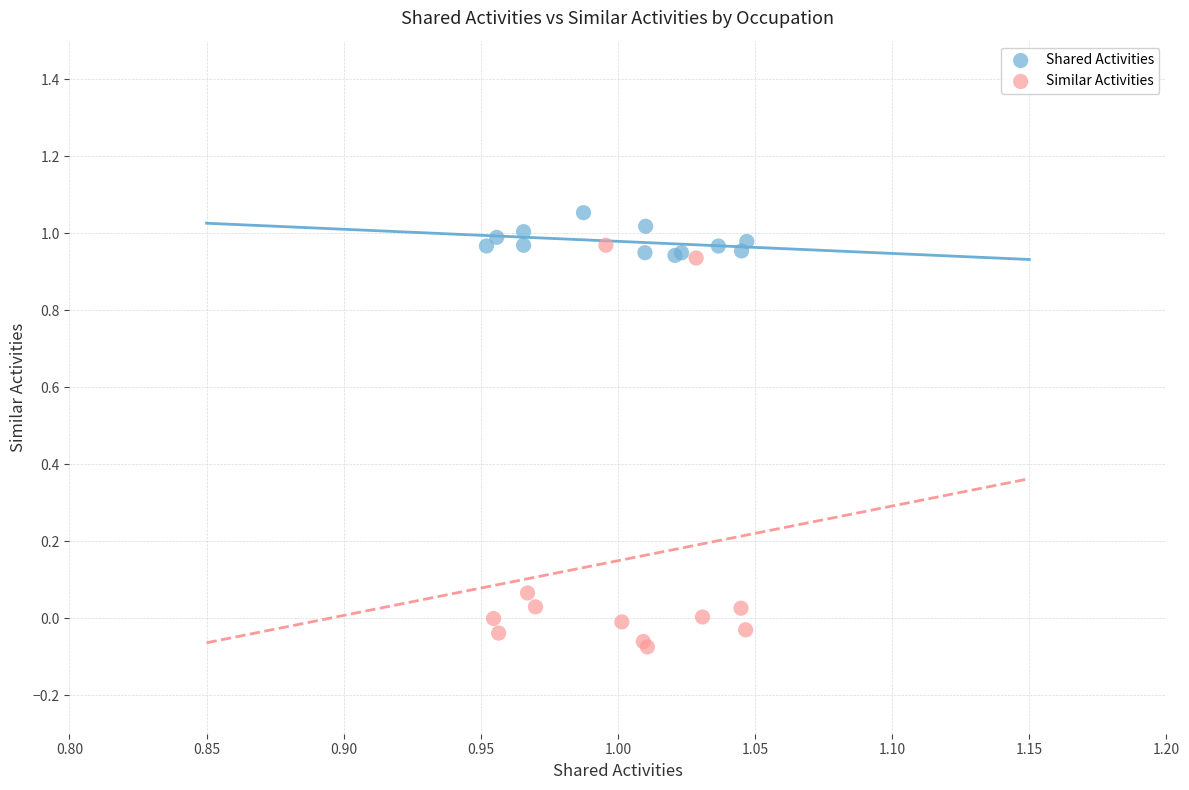

Which series contains the highest Y value?

Shared Activities